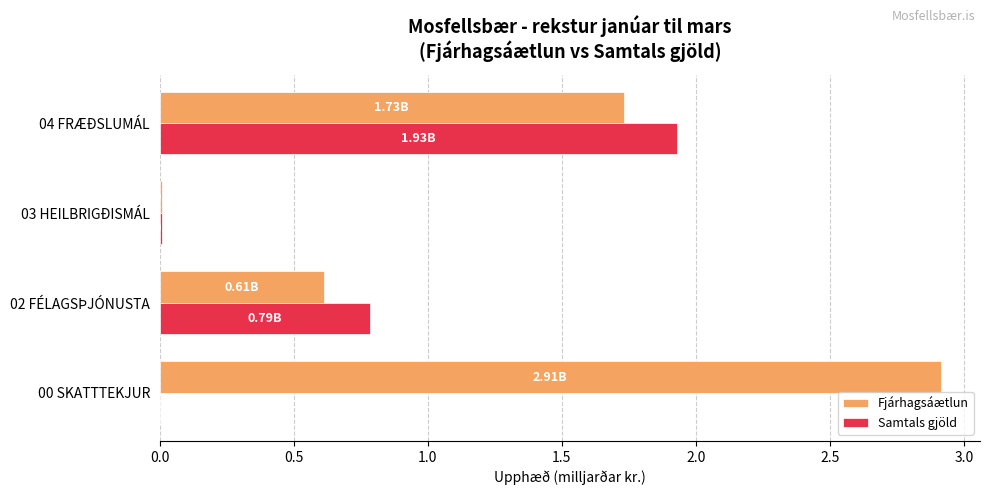

Where is Fjárhagsáætlun nearest to the value 1?

02 FÉLAGSÞJÓNUSTA